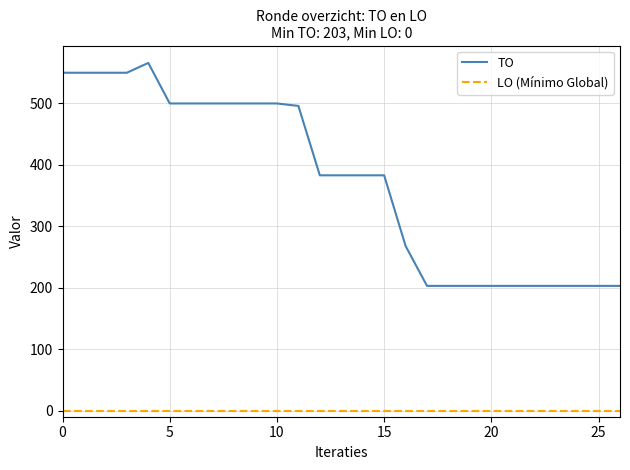

Which series has the largest range (max minus min)?

TO